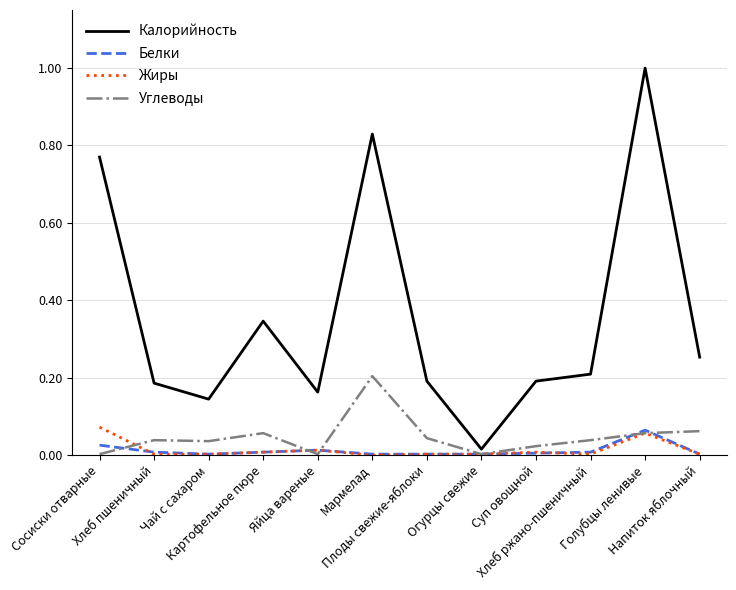

Which category has the highest value in the Белки series?

Голубцы ленивые